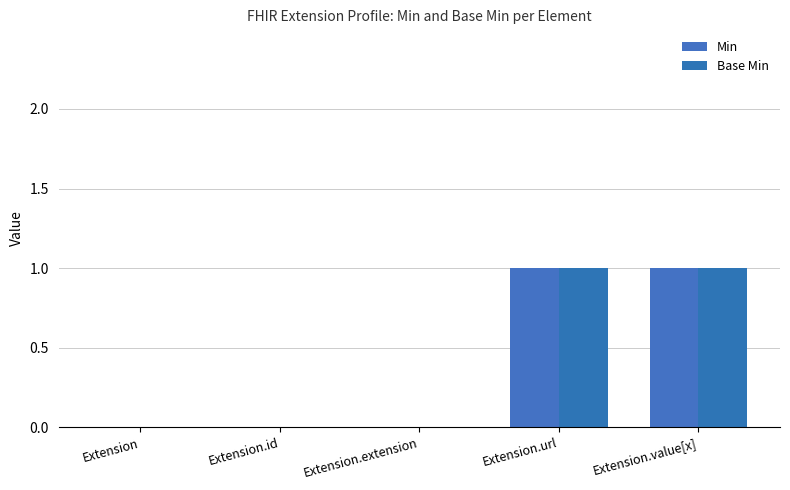

Reading left to right, list all the values displayed in this chart.

Min: Extension=0	Extension.id=0	Extension.extension=0	Extension.url=1	Extension.value[x]=1
Base Min: Extension=0	Extension.id=0	Extension.extension=0	Extension.url=1	Extension.value[x]=1